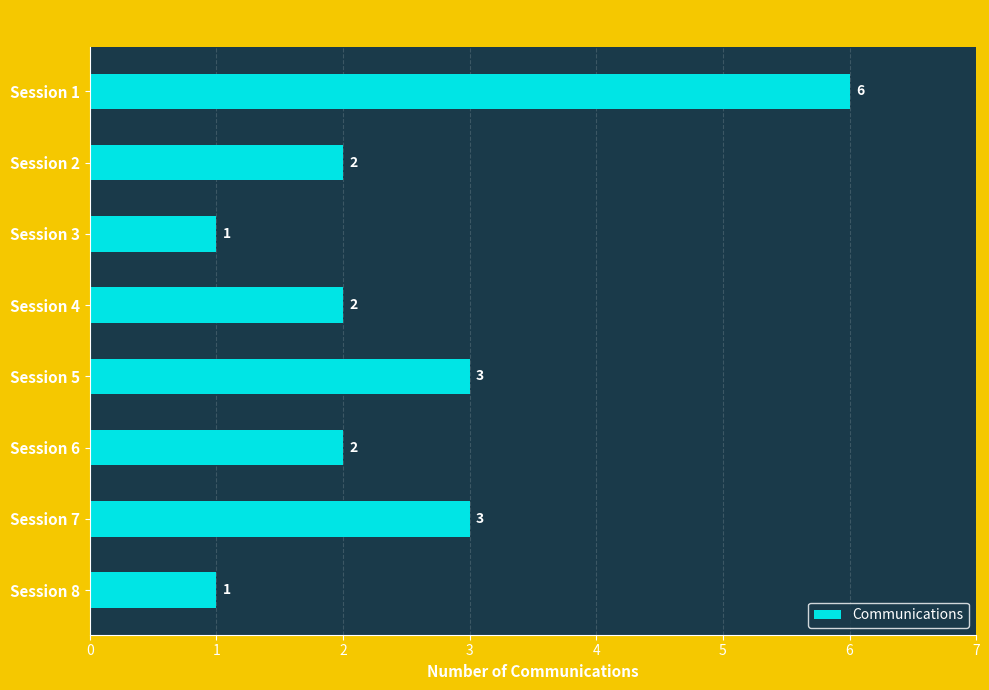

What is the maximum value shown in the chart?

6